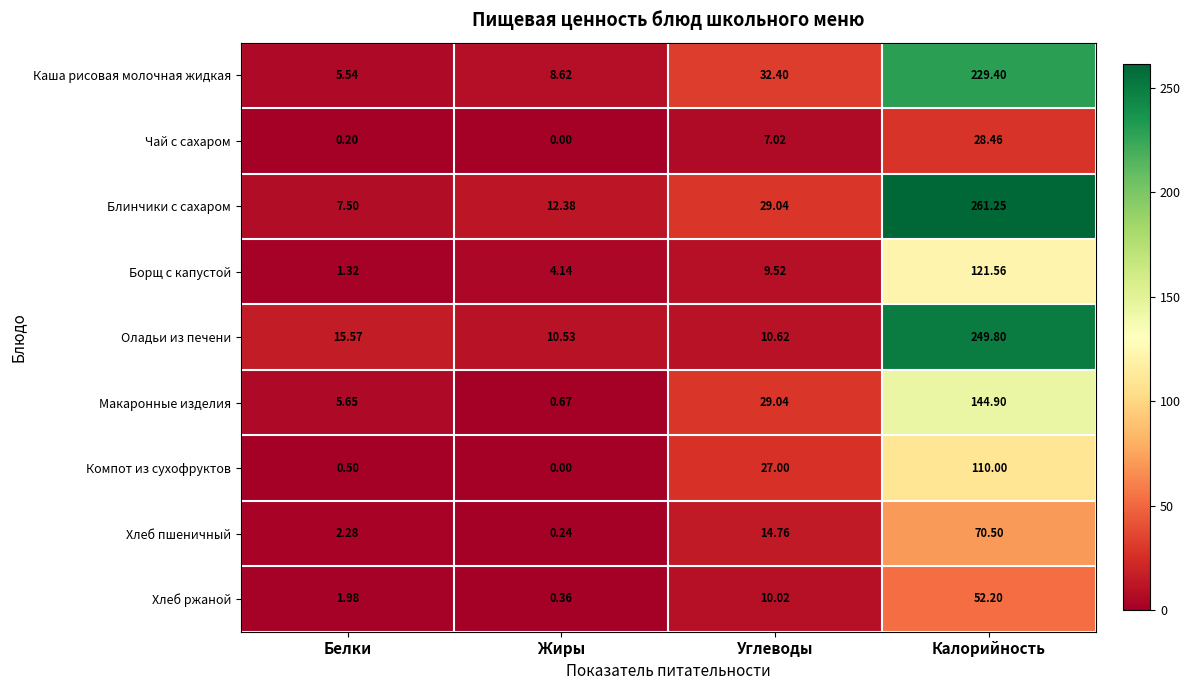

List the series in order of their peak value, highest first.

Блинчики с сахаром, Оладьи из печени, Каша рисовая молочная жидкая, Макаронные изделия, Борщ с капустой, Компот из сухофруктов, Хлеб пшеничный, Хлеб ржаной, Чай с сахаром